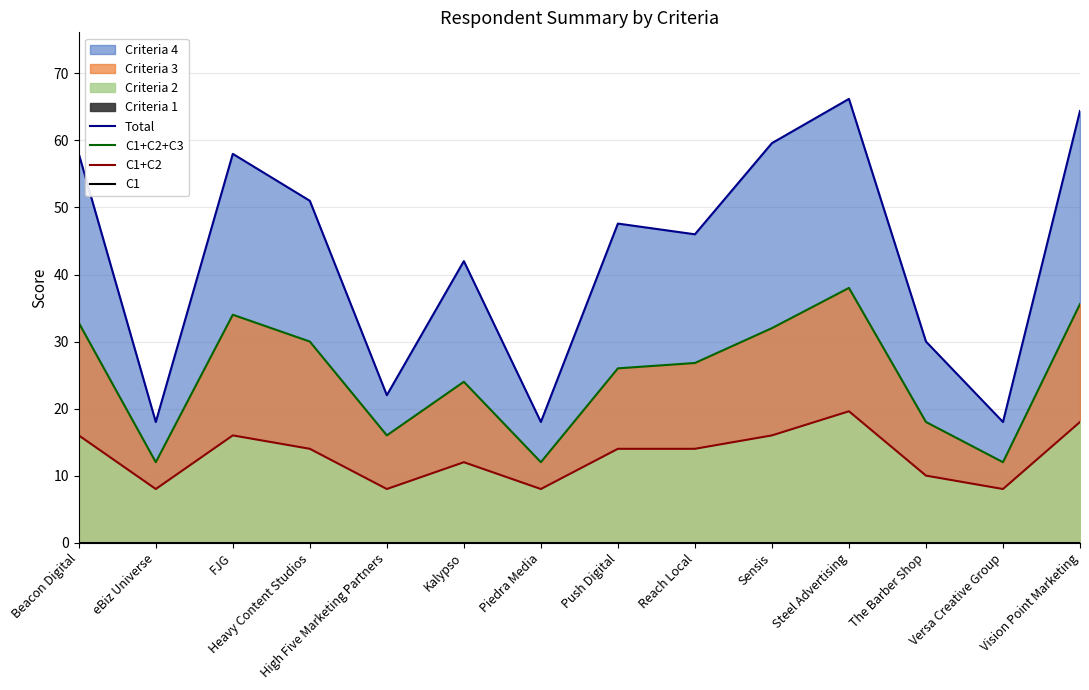

What is the difference between the maximum and second lowest values in the C1+C2 series?

11.6